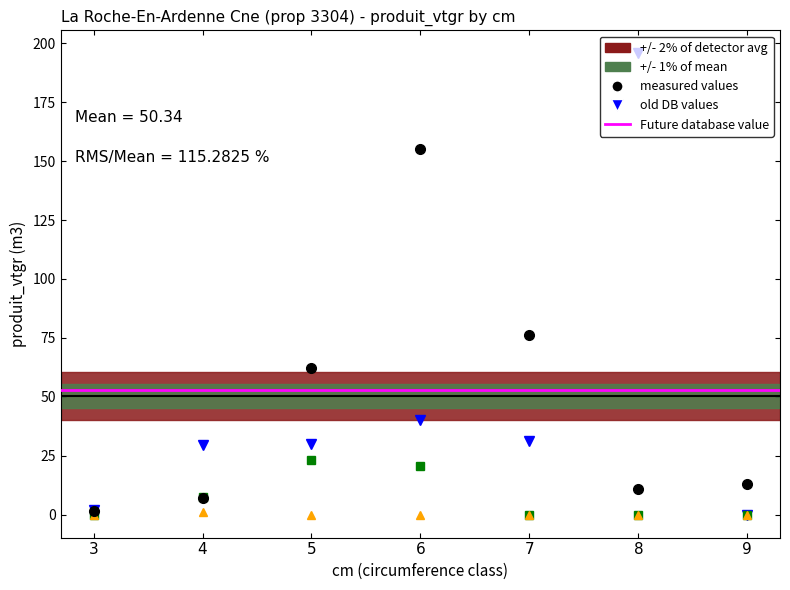

Is this an area chart (filled region under the line)?

No